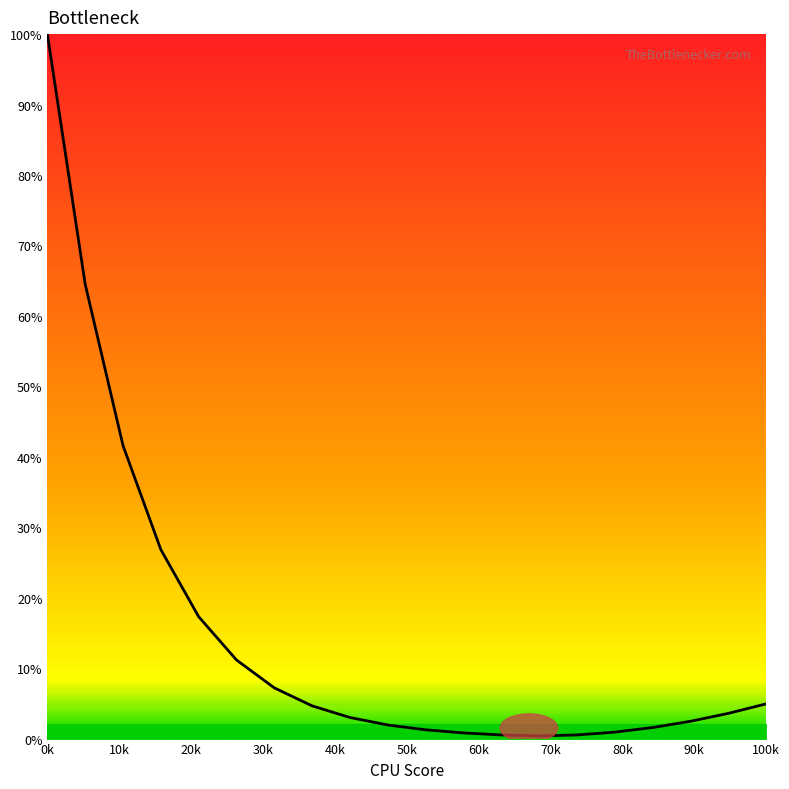

What is the greatest value displayed?

100.0